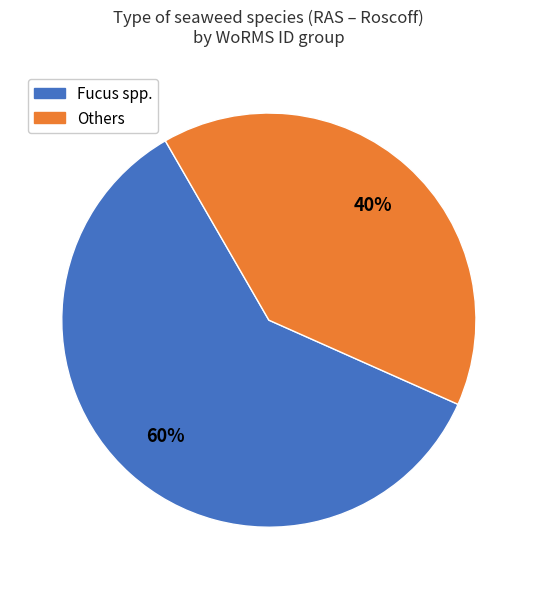

Does any single category account for the majority?

Yes